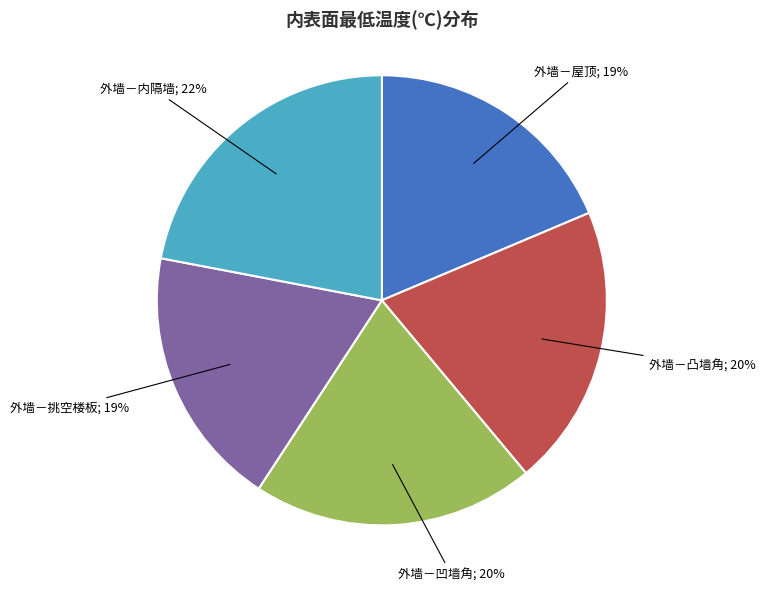

To the nearest percent, what is the difference between the largest and smallest slice percentages?

3%